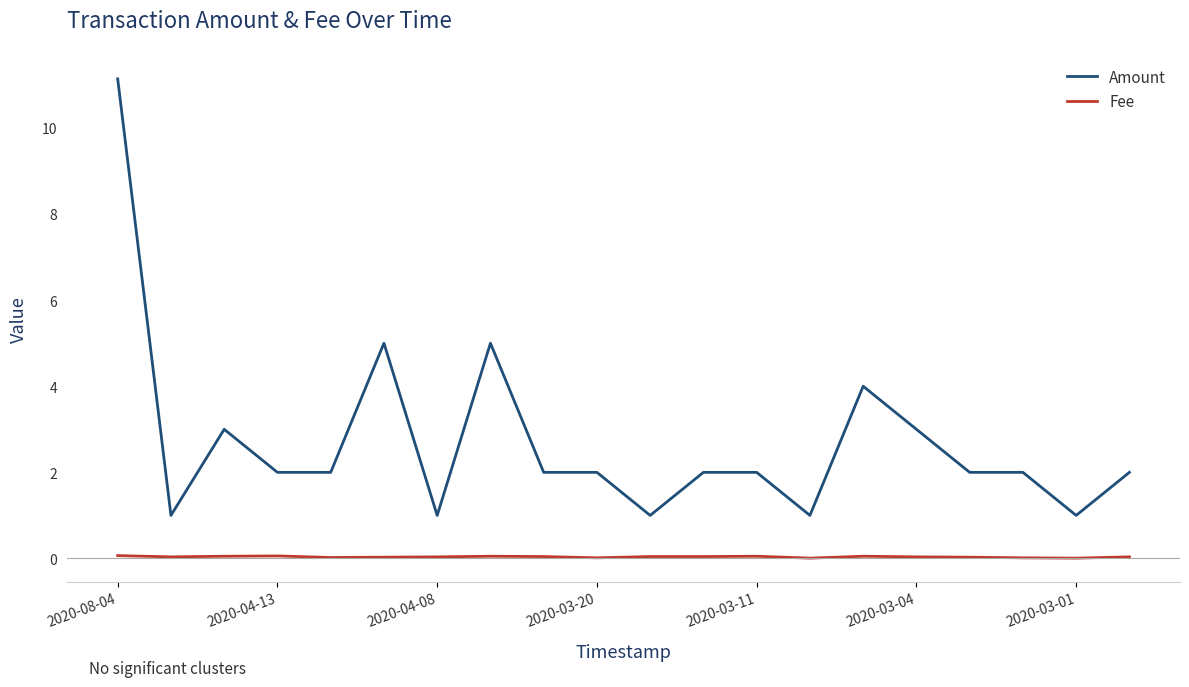

True or false: Amount and Fee intersect in this chart.

False